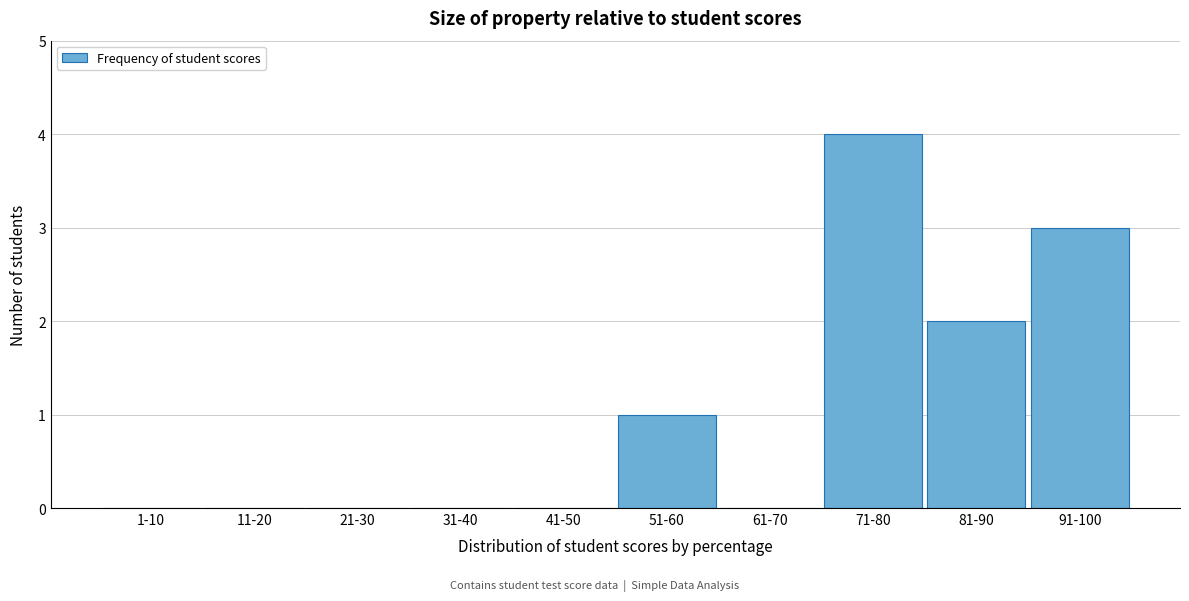

Reading left to right, extract all data points from this chart.

1-10=0	11-20=0	21-30=0	31-40=0	41-50=0	51-60=1	61-70=0	71-80=4	81-90=2	91-100=3